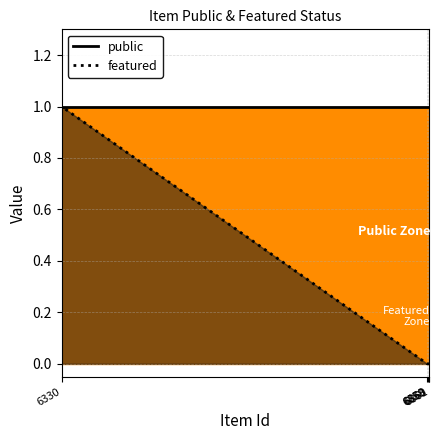

Rank the categories by value from lowest to highest.

6861, 6860, 6859, 6858, 6330